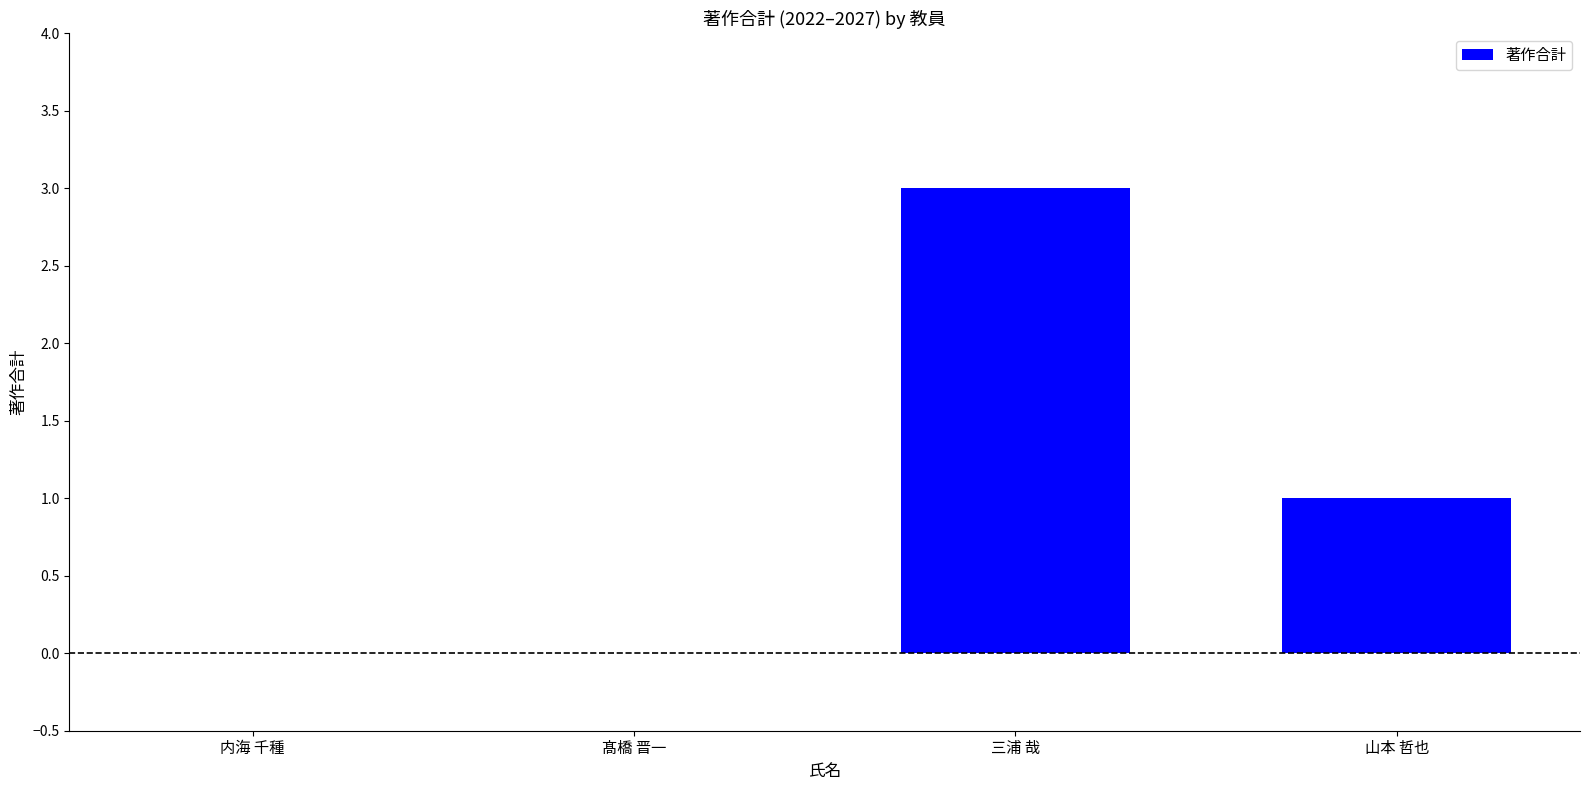

What is the greatest value displayed?

3